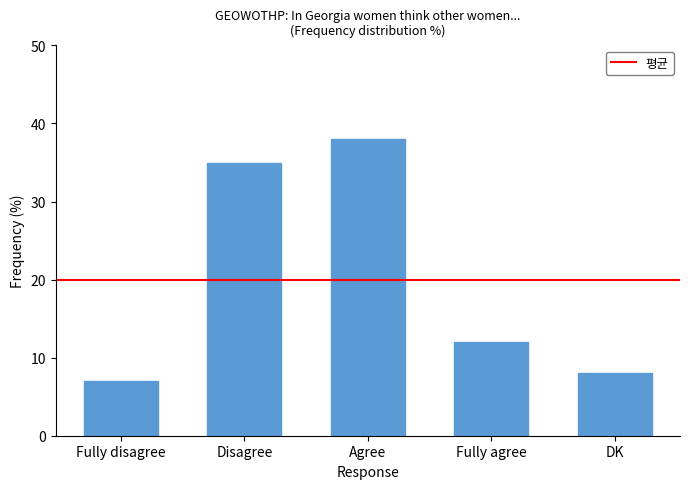

Where does the data first go above 12?

Disagree